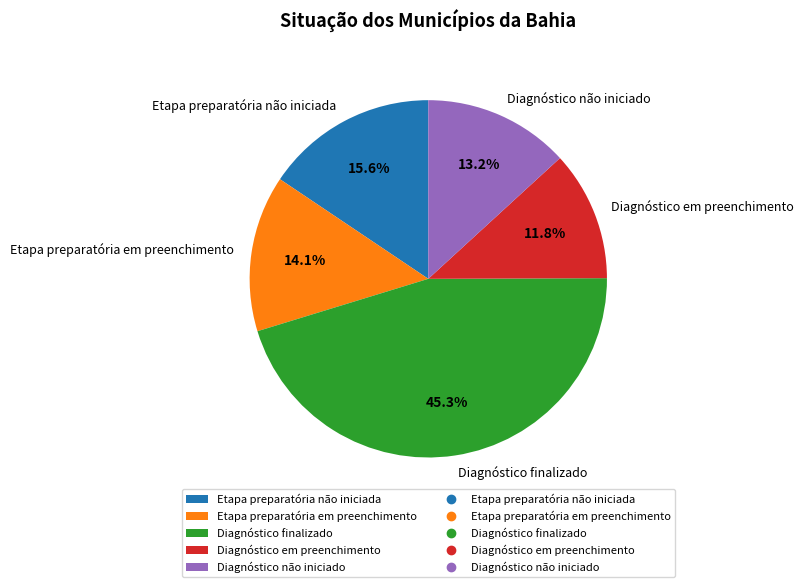

To the nearest percent, what is the combined percentage of Diagnóstico finalizado and Diagnóstico em preenchimento?

57%